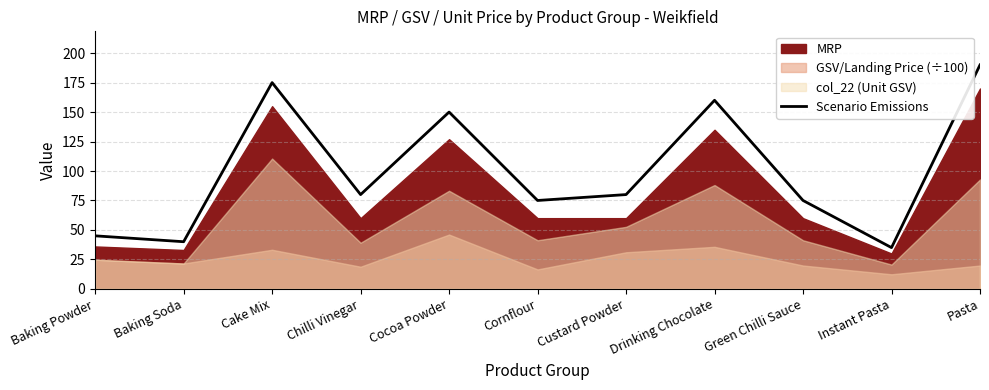

What is the approximate value at Drinking Chocolate?

160